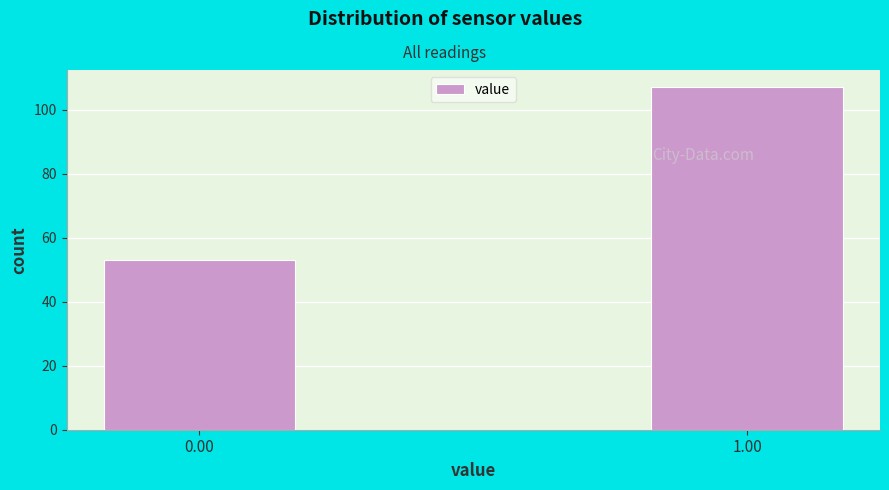

Reading left to right, what are all the values shown in this chart?

0.00=53	1.00=107